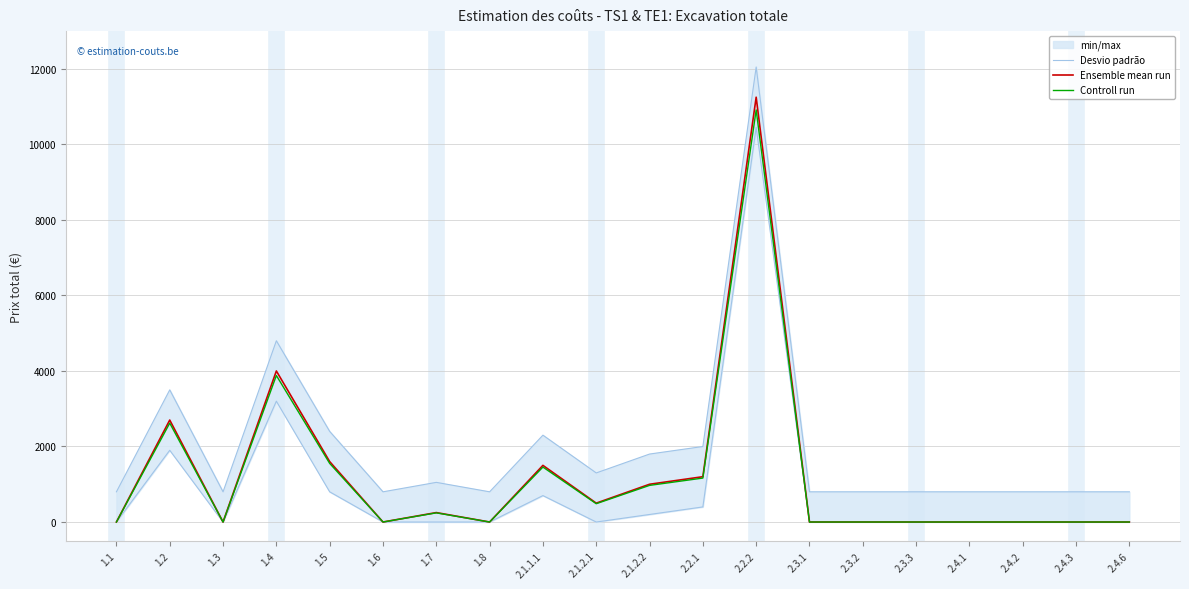

What is the sum of all Desvio padrão values?

17650.0